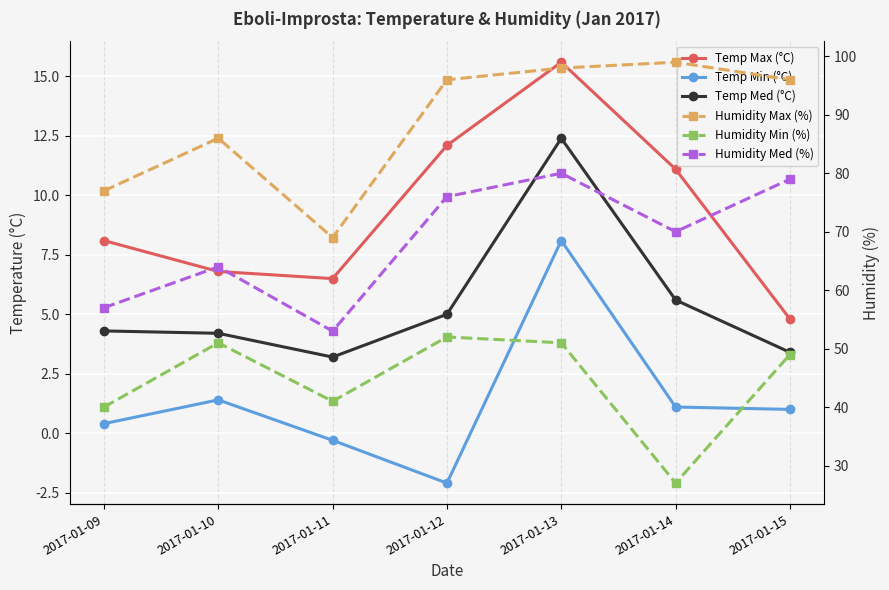

Which label corresponds to the largest value in the chart?

2017-01-14